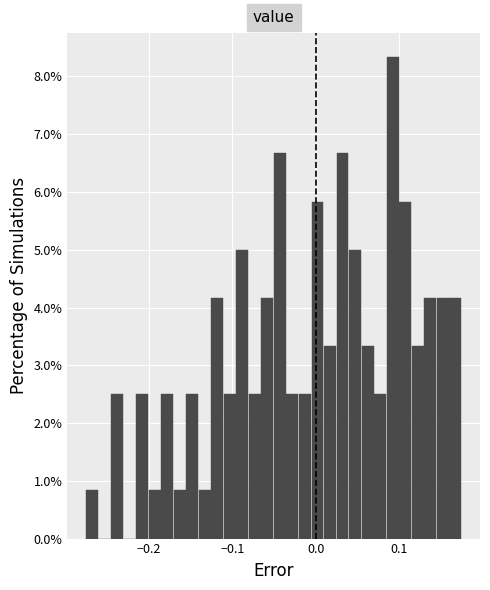

Around what value on the x-axis is the tallest bar? Give the approximate position of its centre, as read against the axis.

0.09